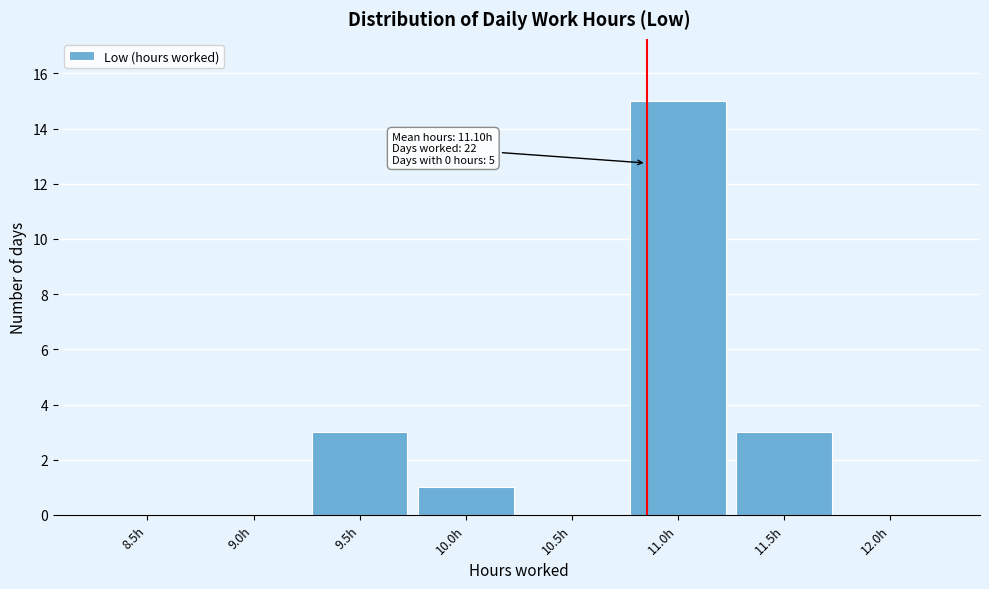

Reading left to right, what are all the values shown in this chart?

8.5h=0	9.0h=0	9.5h=3	10.0h=1	10.5h=0	11.0h=15	11.5h=3	12.0h=0